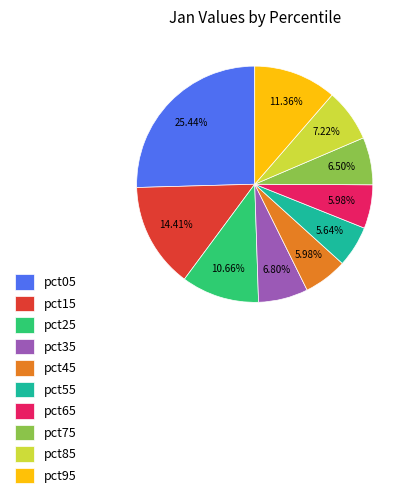

To the nearest percent, what portion does pct25 represent?

11%